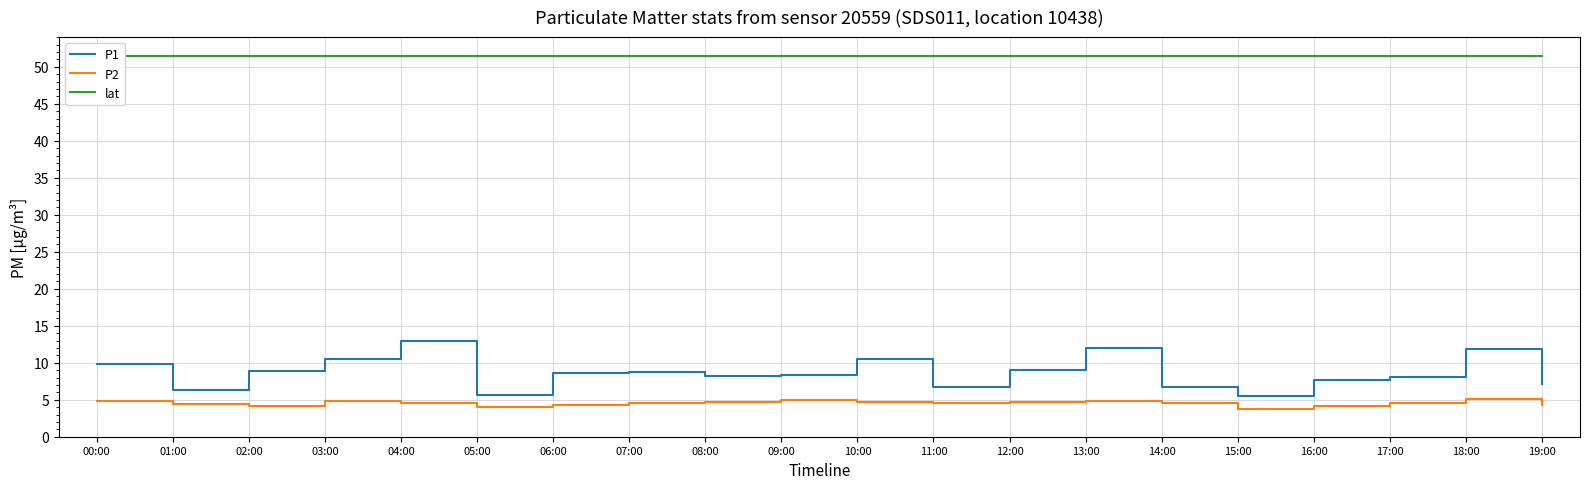

What is the greatest value displayed?

51.5